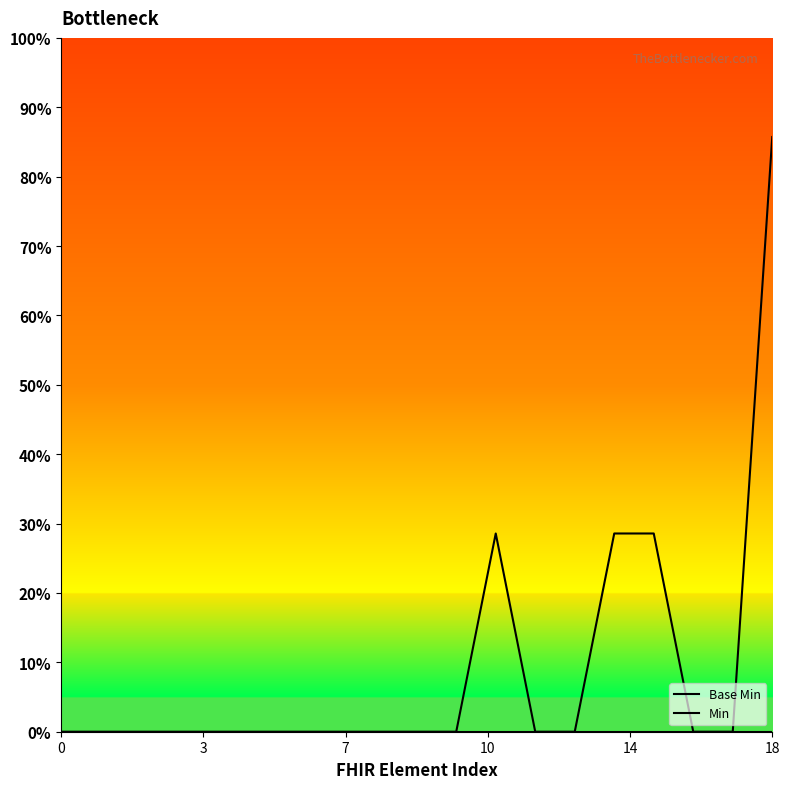

Which category has the highest value across all series?

18